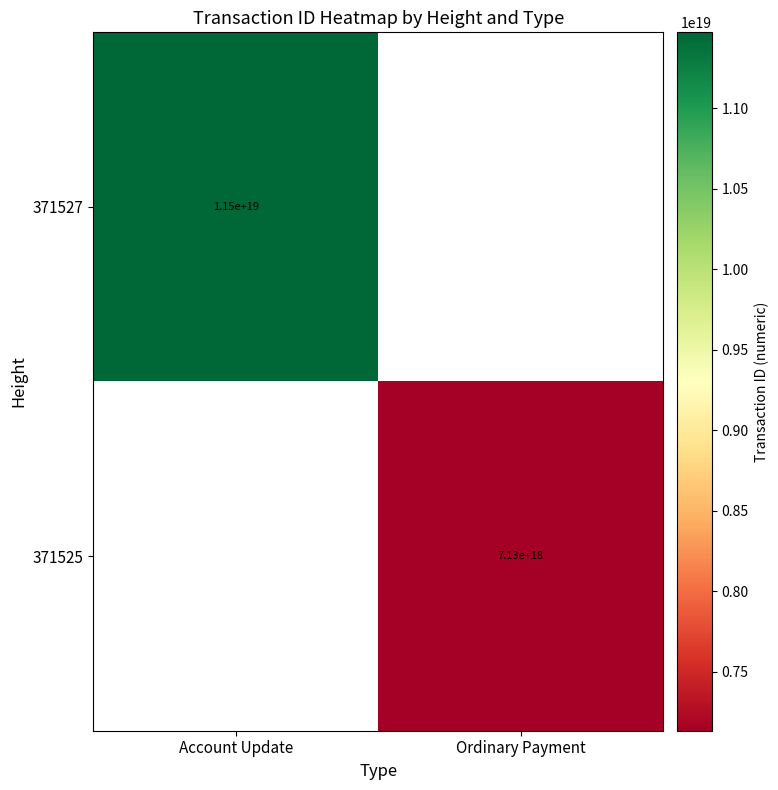

The value of 371527 at Account Update is 11500000000000000000. True or false?

True